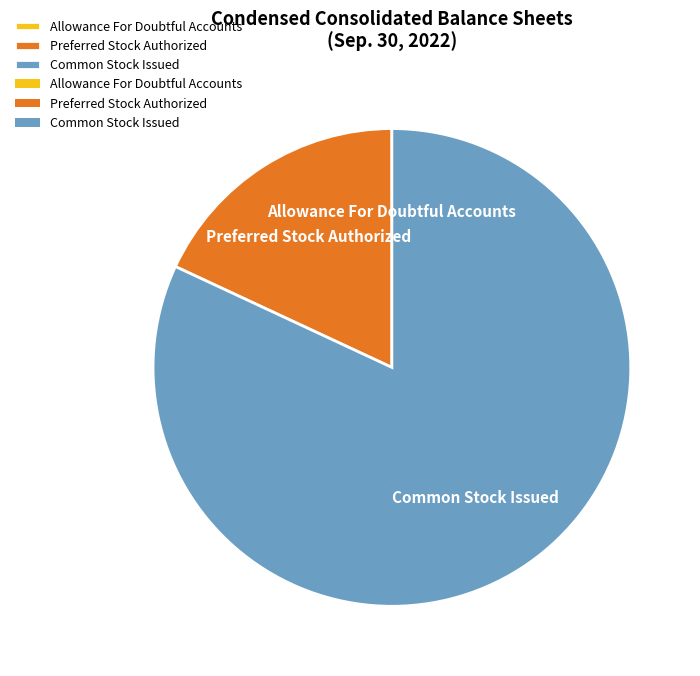

Is it true that Preferred Stock Authorized is 18% of the pie?

True